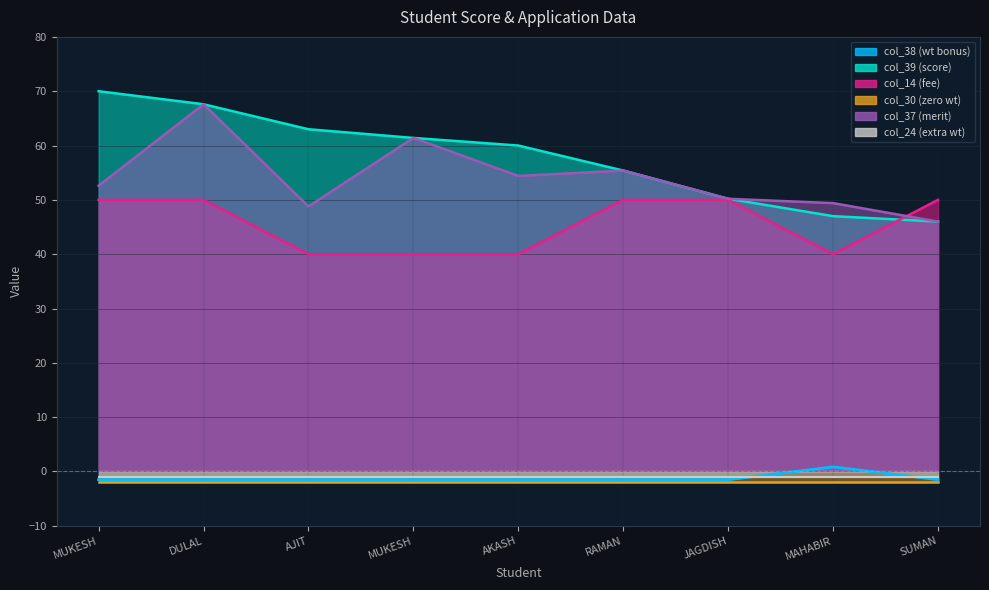

At which category is the sum across all series the highest?

DULAL